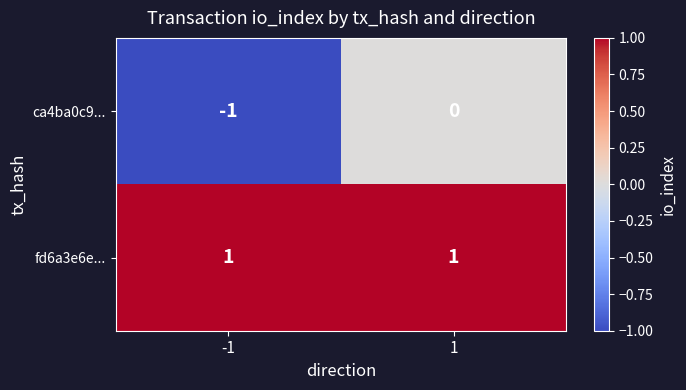

Is it true that ca4ba0c9... equals 0 at 1?

True